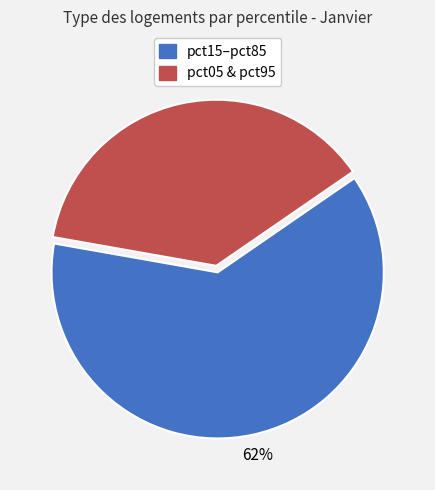

How many segments does this pie chart have?

2